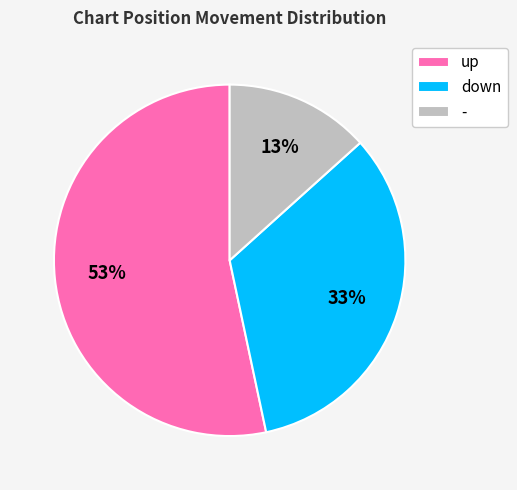

To the nearest percent, what portion does down represent?

33%